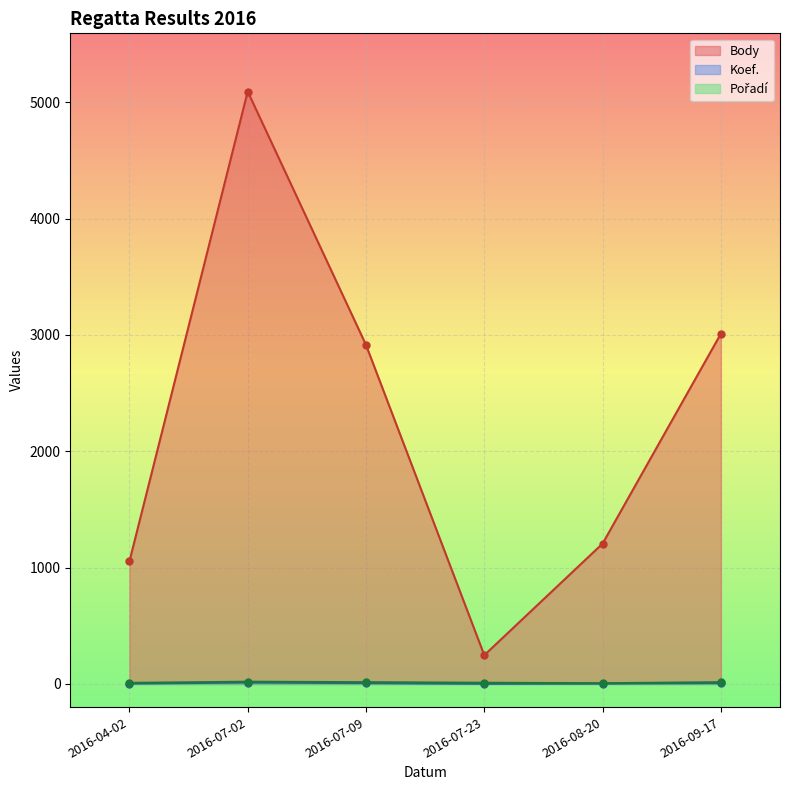

What is the difference between the second highest and second lowest values in the Pořadí series?

6